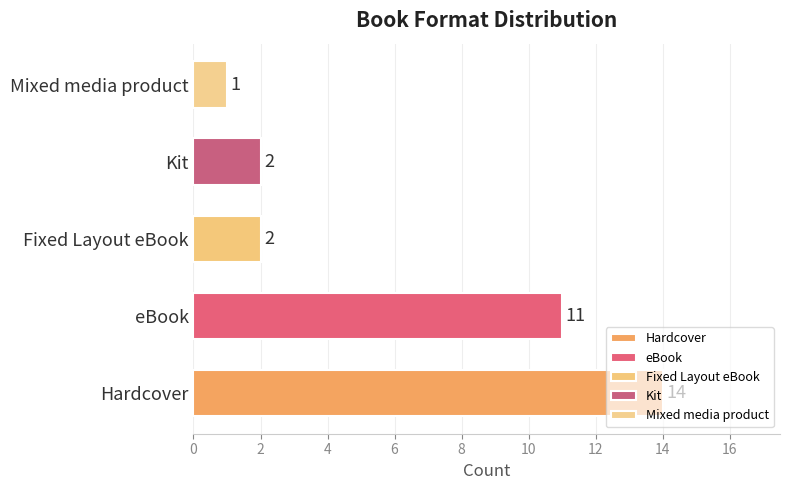

Which label corresponds to the smallest value in the chart?

Mixed media product